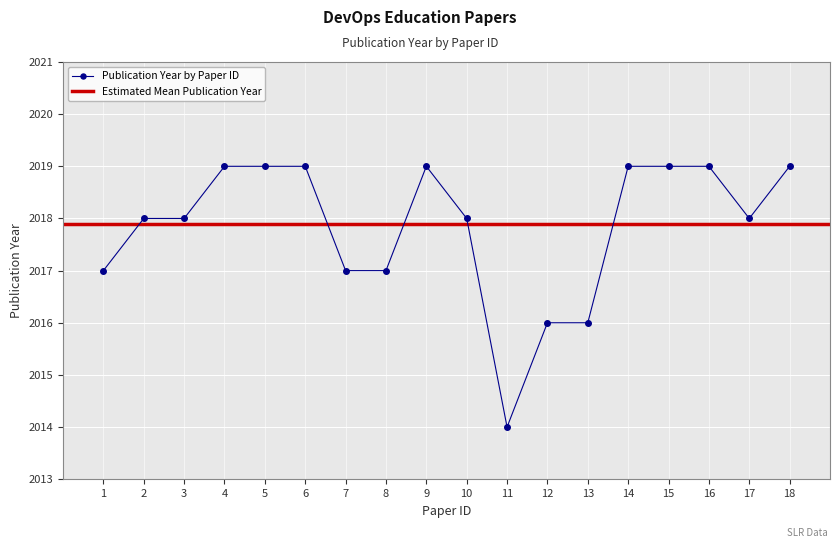

What is the highest value of the Publication Year by Paper ID series?

2019